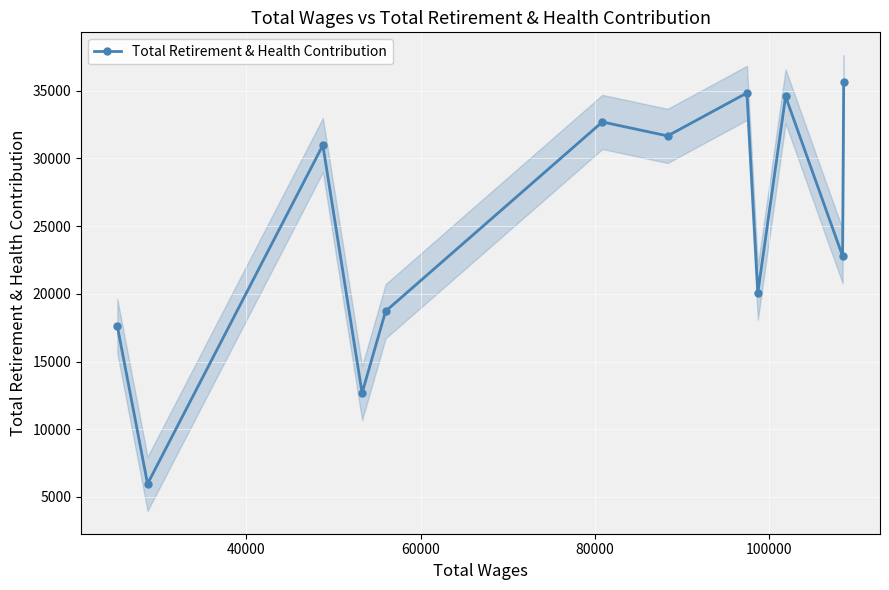

The chart shows a value of 34843 at 7. True or false?

True